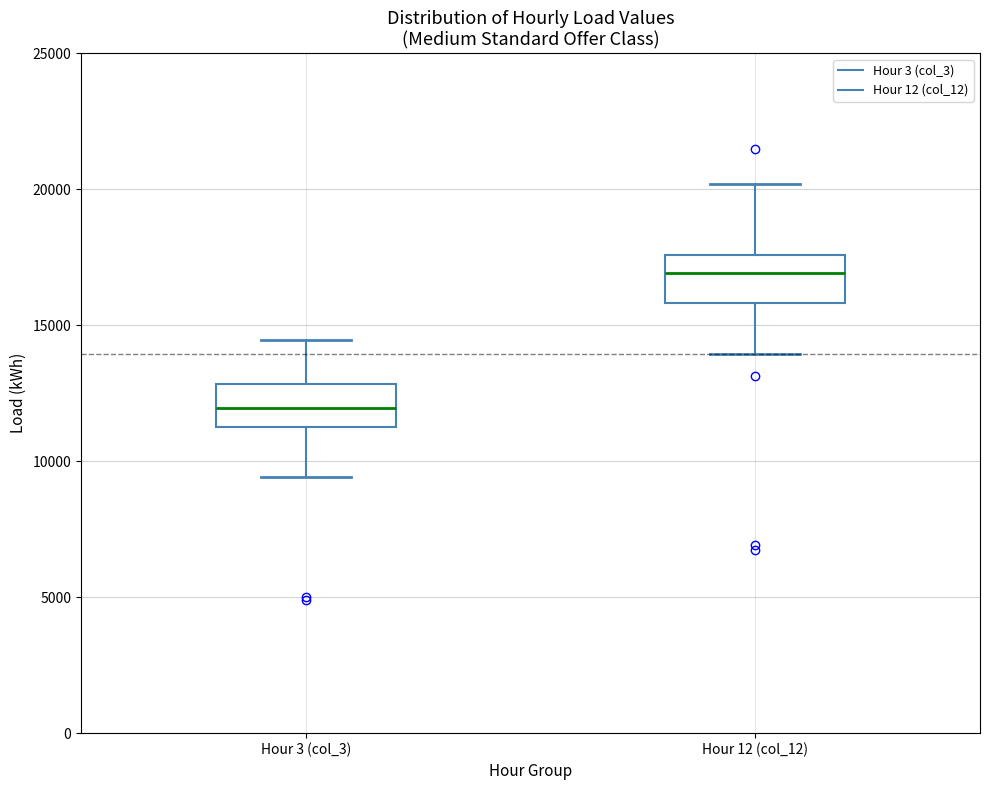

Which box's median line is the highest?

Hour 12 (col_12)